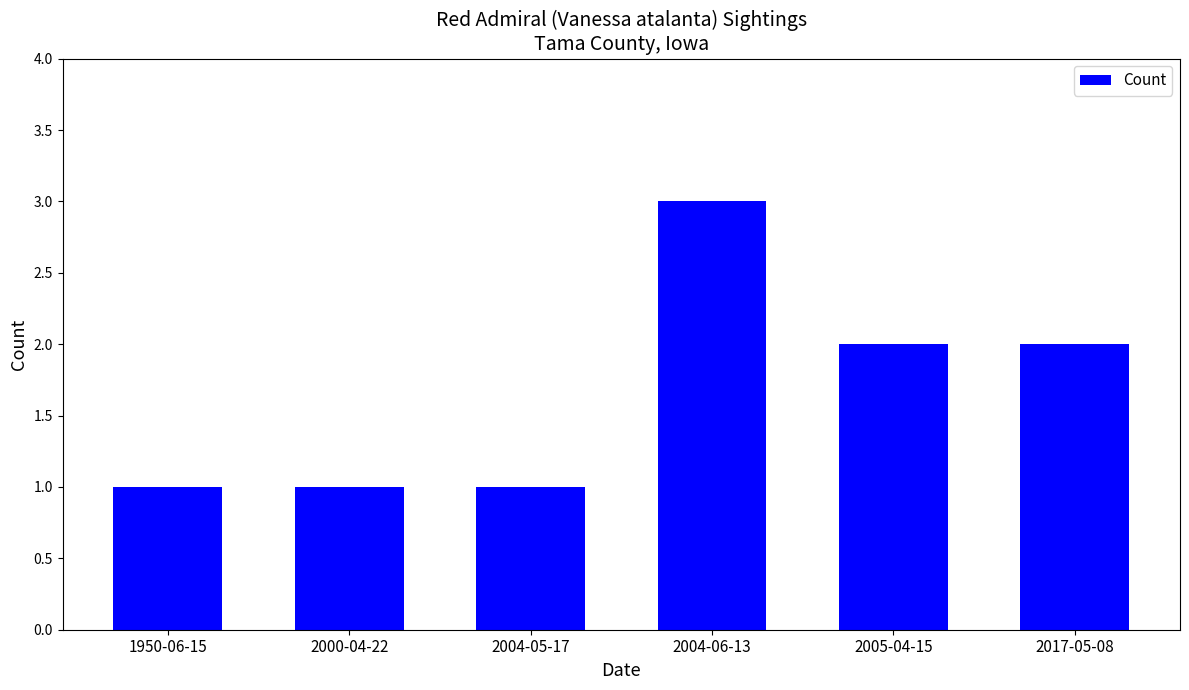

What value does the data have at 2005-04-15?

2